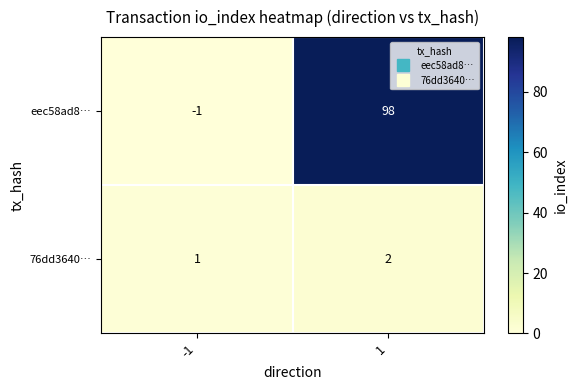

What is the maximum value shown in the chart?

98